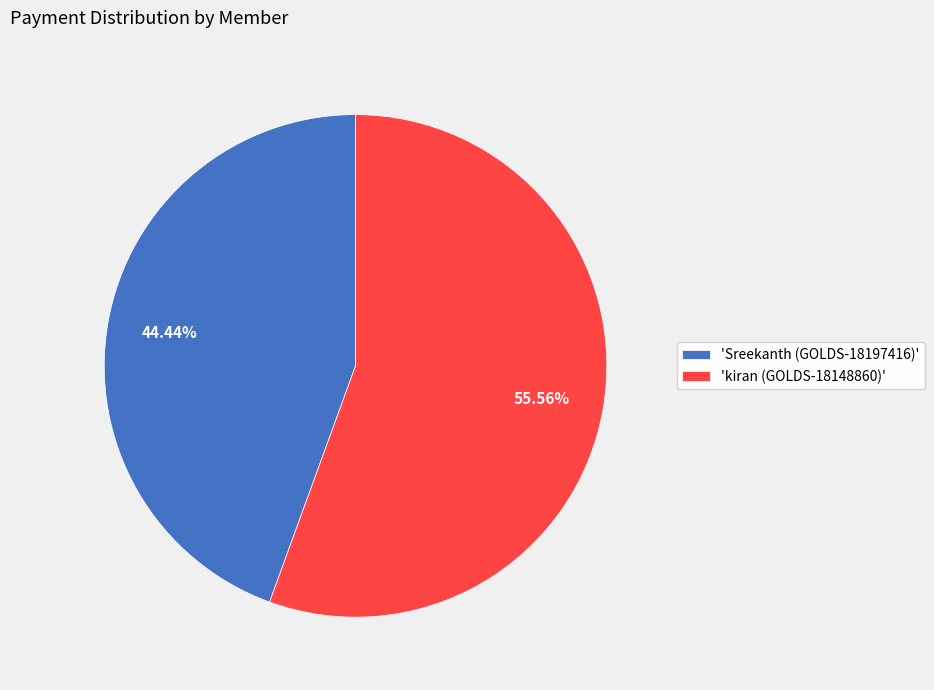

Does 'Sreekanth (GOLDS-18197416)' represent more than half of the total?

No